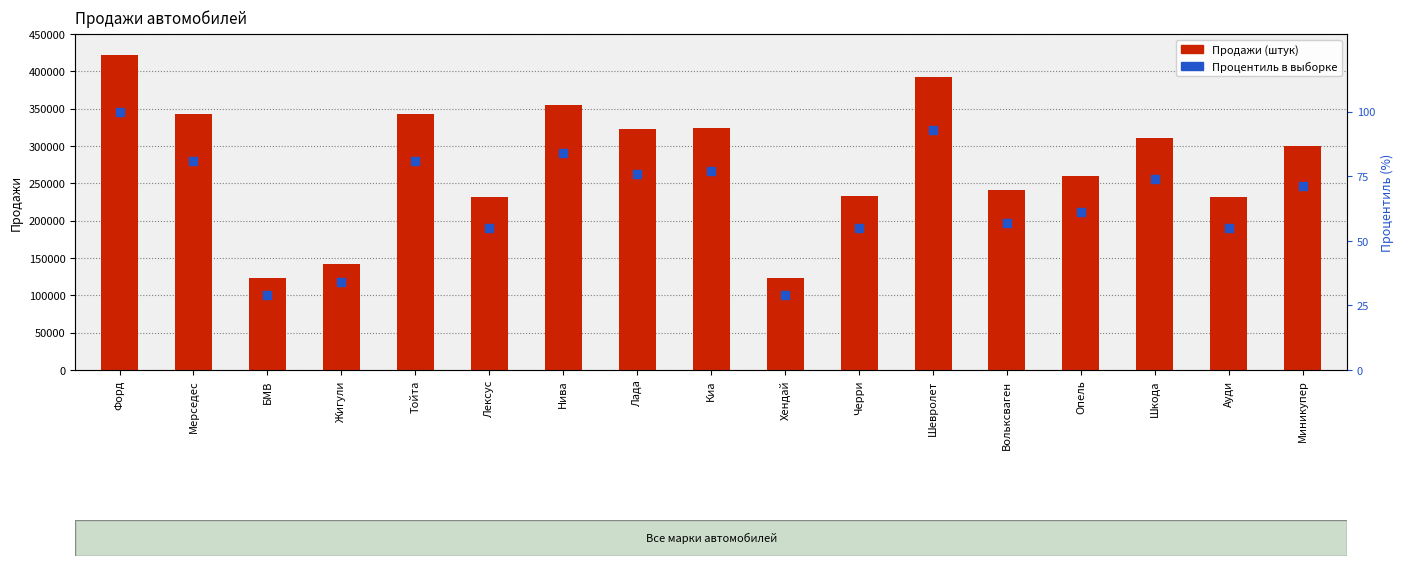

At how many categories does at least one series exceed 344045?

3